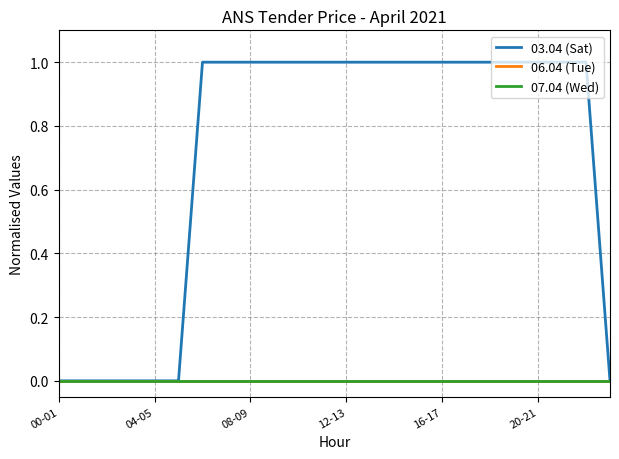

True or false: 07.04 (Wed) and 03.04 (Sat) intersect in this chart.

False